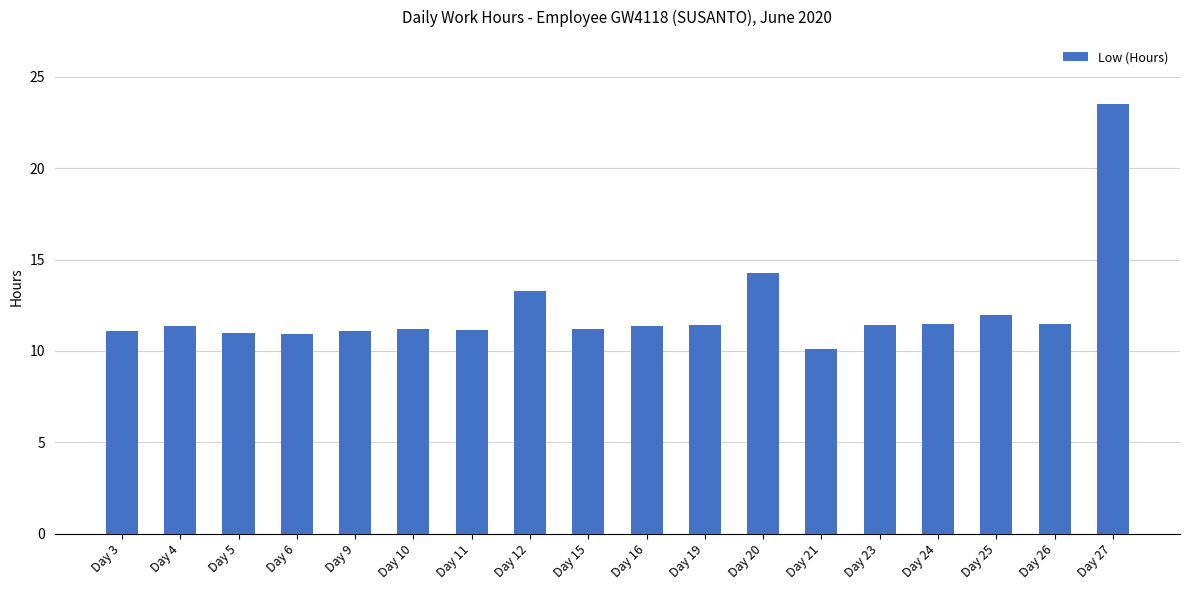

True or false: the data shows 3.4 at Day 23.

False